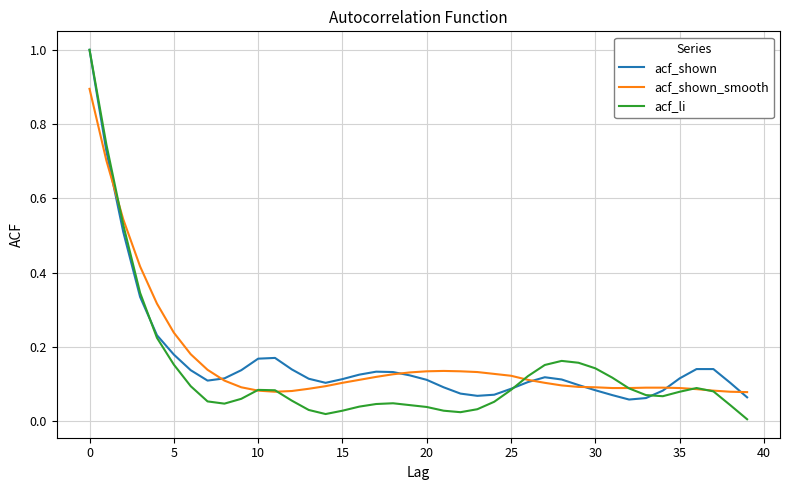

Which series has the largest range (max minus min)?

acf_li